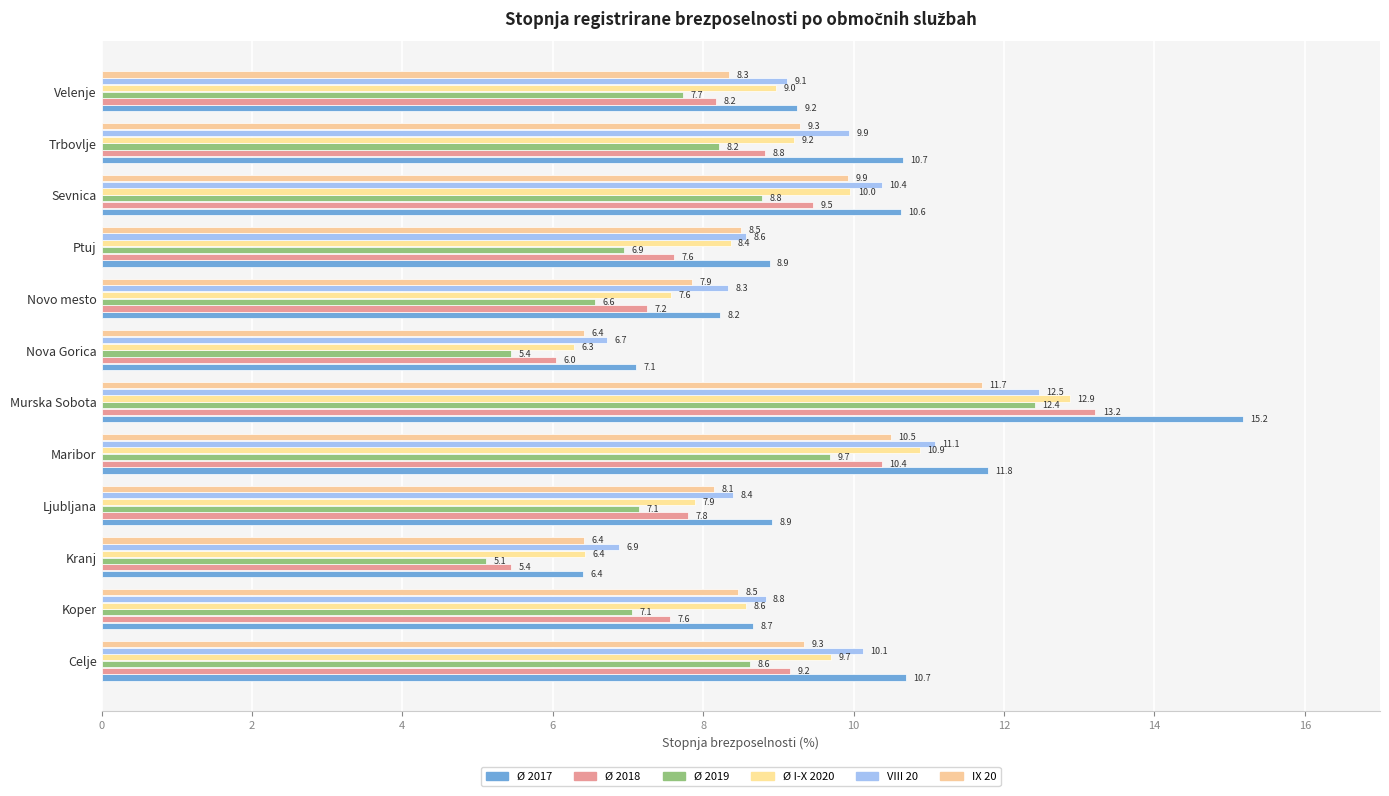

How many data points does each series have?

12